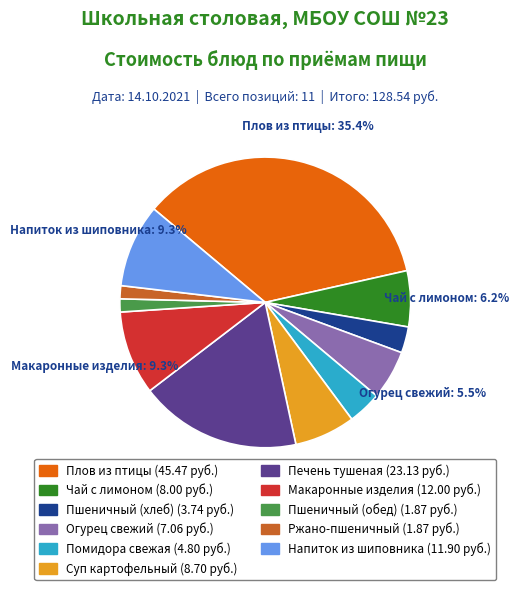

How many slices are in this pie chart?

11